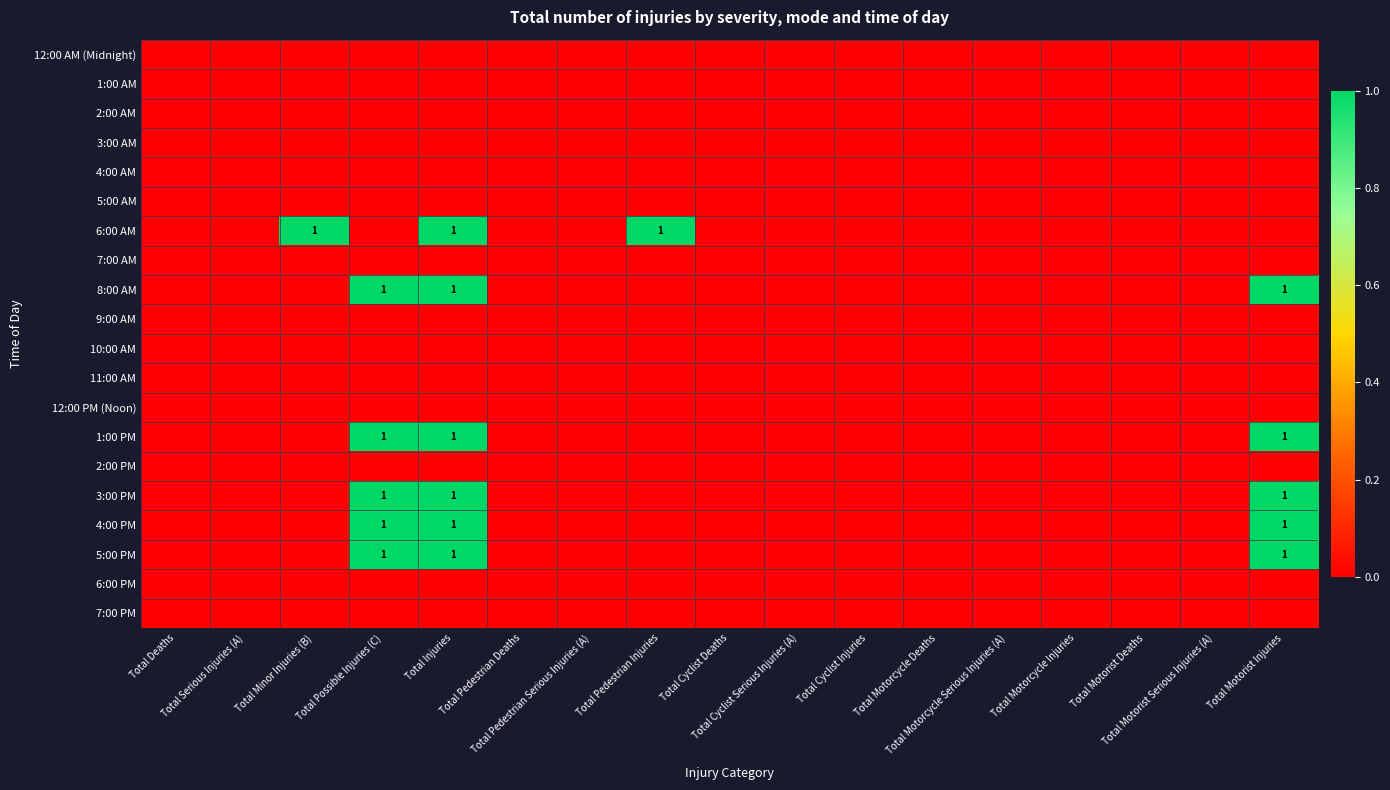

Which series has the largest range (max minus min)?

6:00 AM